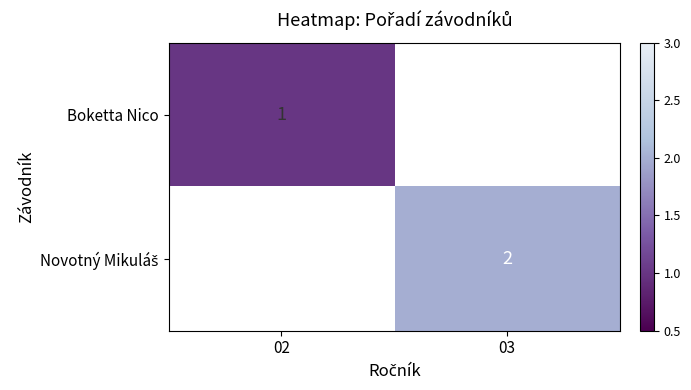

At how many categories does at least one series exceed 1?

1